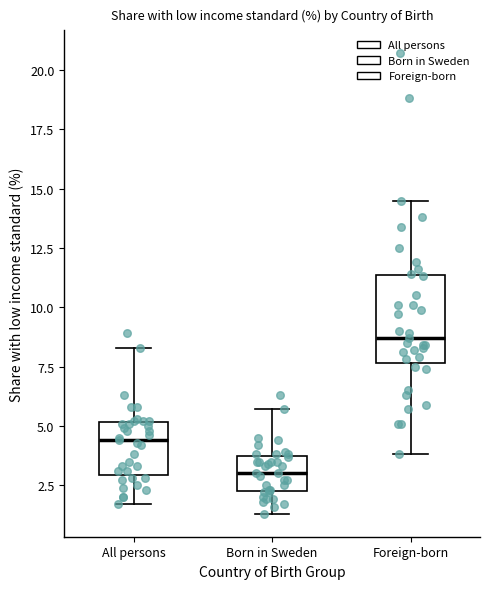

Where is the lower edge of the box for Foreign-born on the y-axis? The values are not printed on the chart, so give them approximately, as read against the axis.

7.5